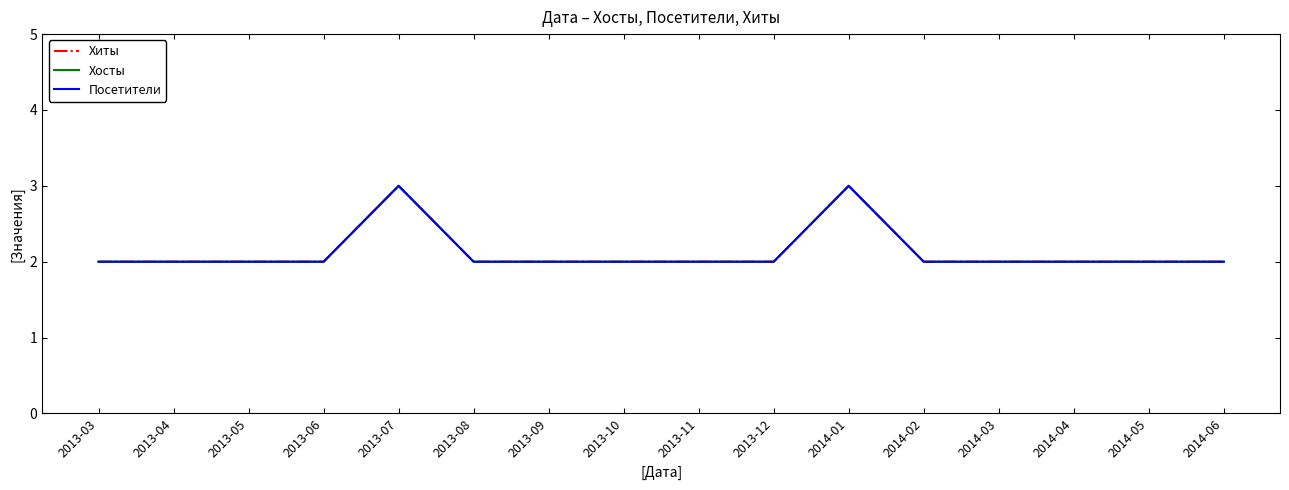

Does the chart have visible grid lines?

No